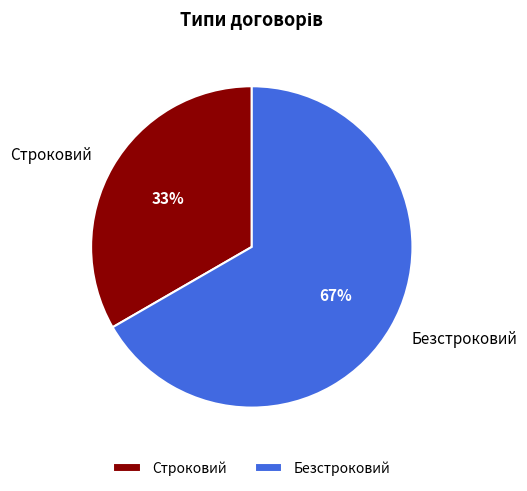

To the nearest percent, what is the average slice percentage?

50%